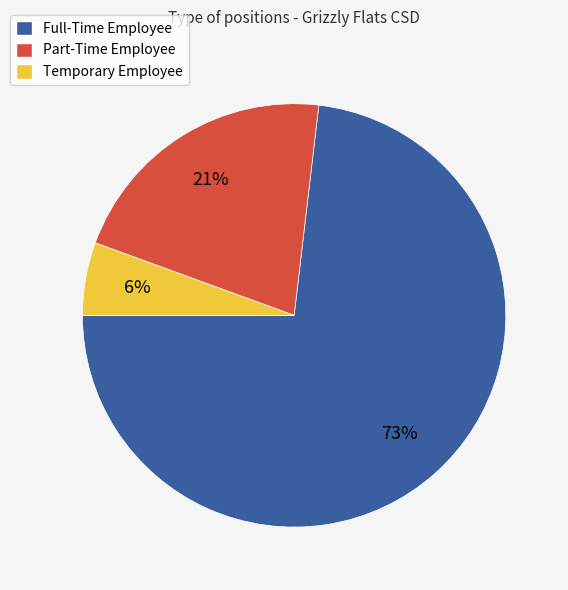

What is the smallest slice in the pie chart?

Temporary Employee